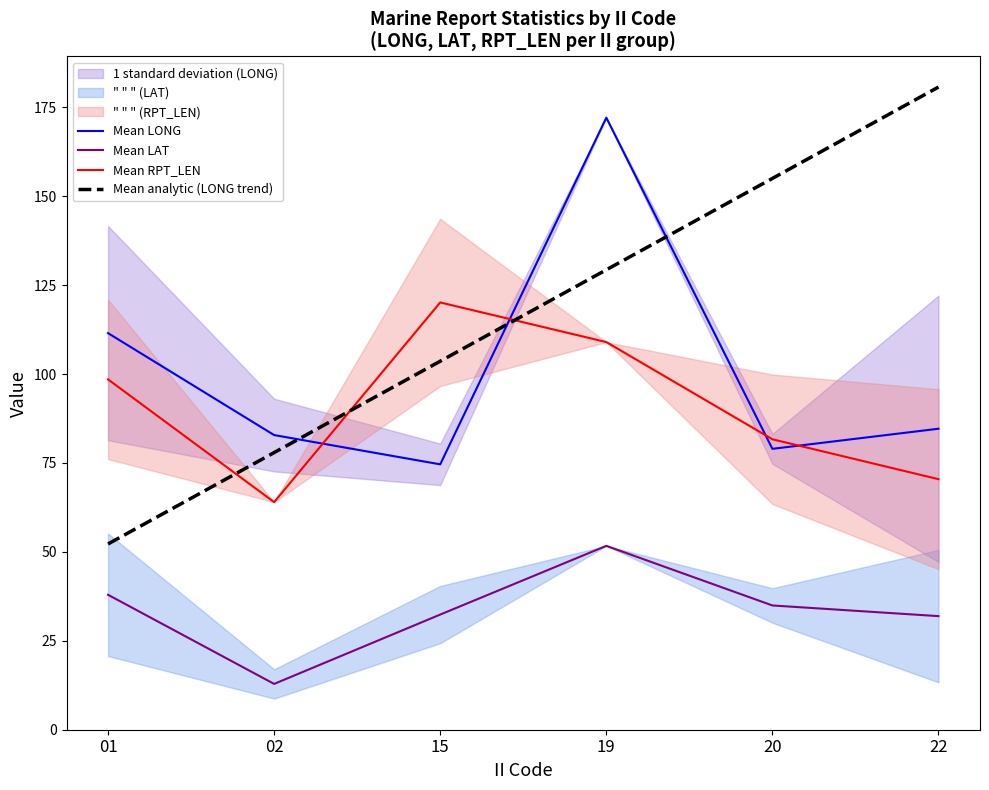

Where is the first local maximum for Mean RPT_LEN?

15